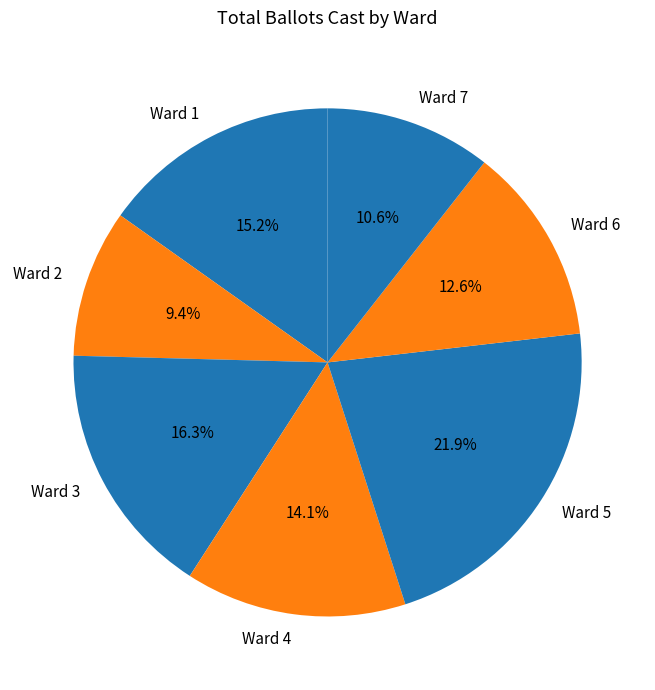

Which category has the smallest portion of the pie?

Ward 2